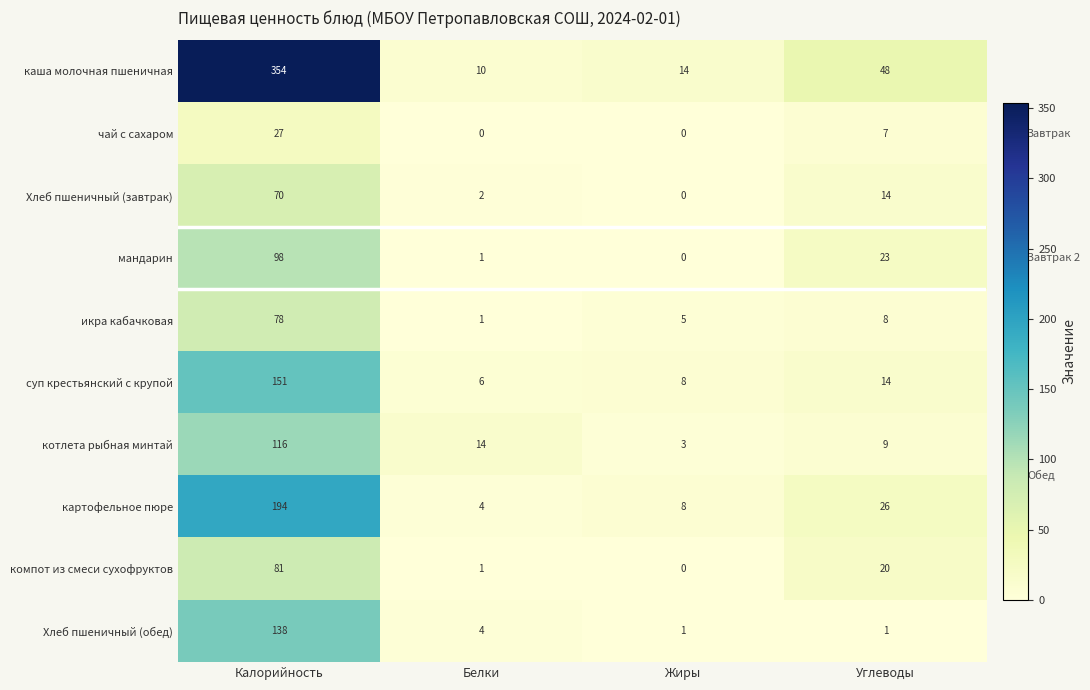

Which series has the largest total across all categories?

каша молочная пшеничная